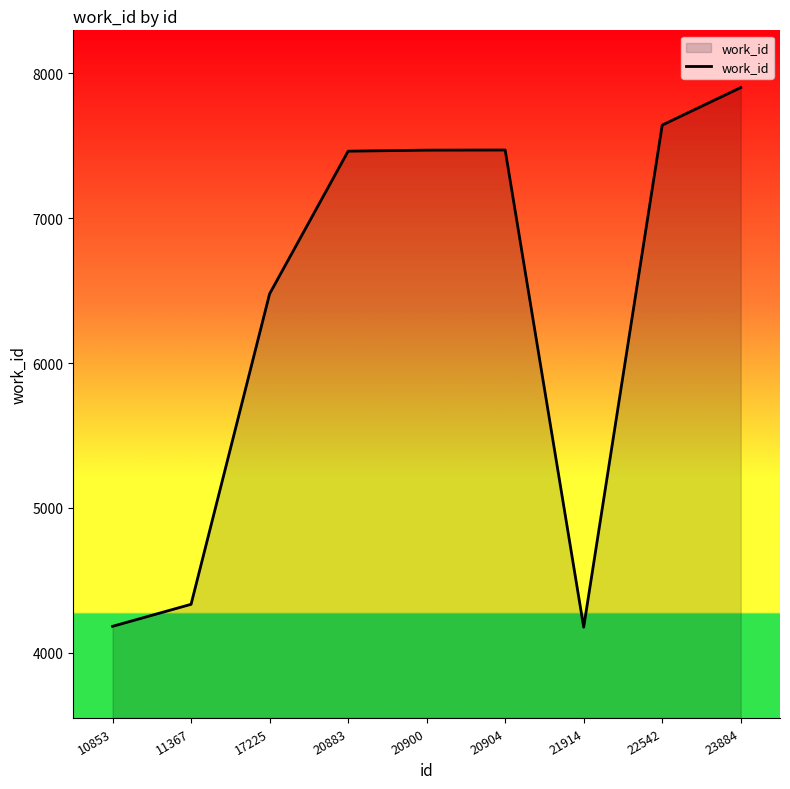

What is the approximate value at 10853, to the nearest 50?

4200